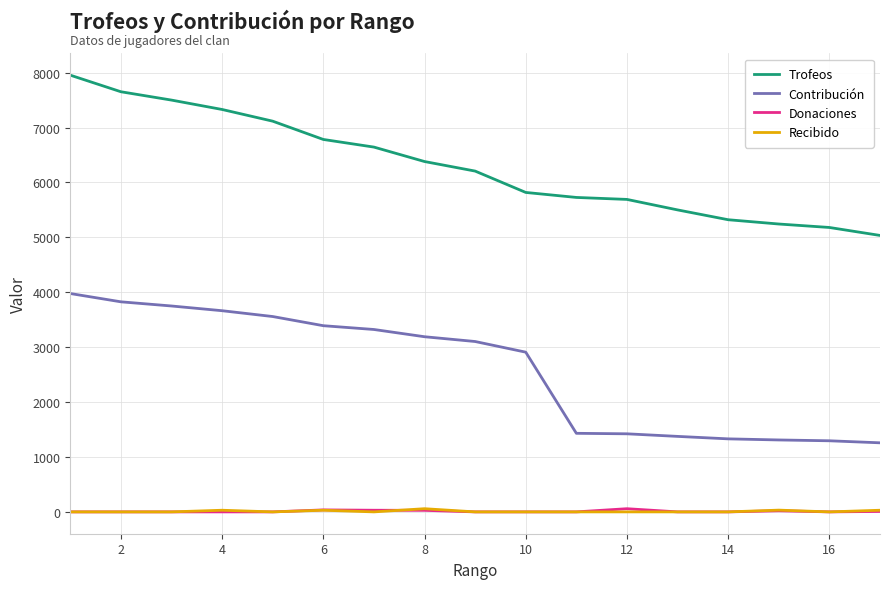

Which series has the widest spread of values?

Trofeos